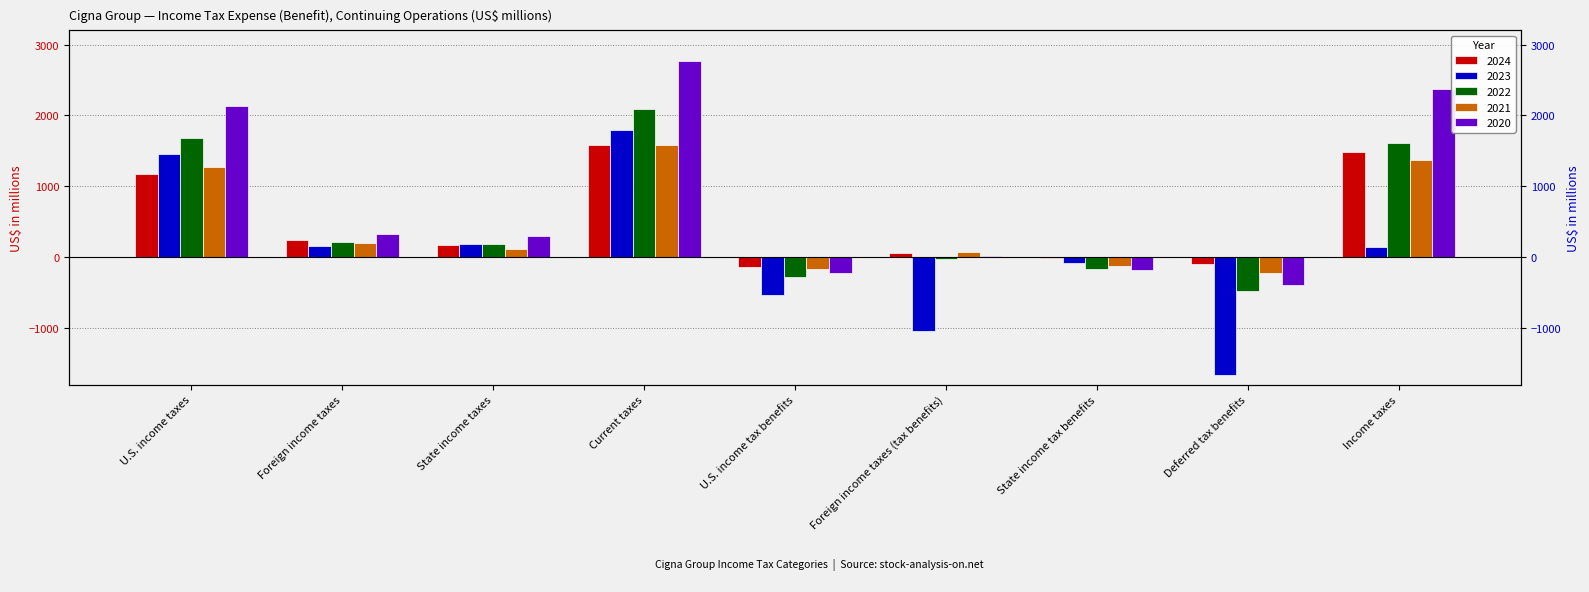

What are all the series names shown in the legend?

2024, 2023, 2022, 2021, 2020